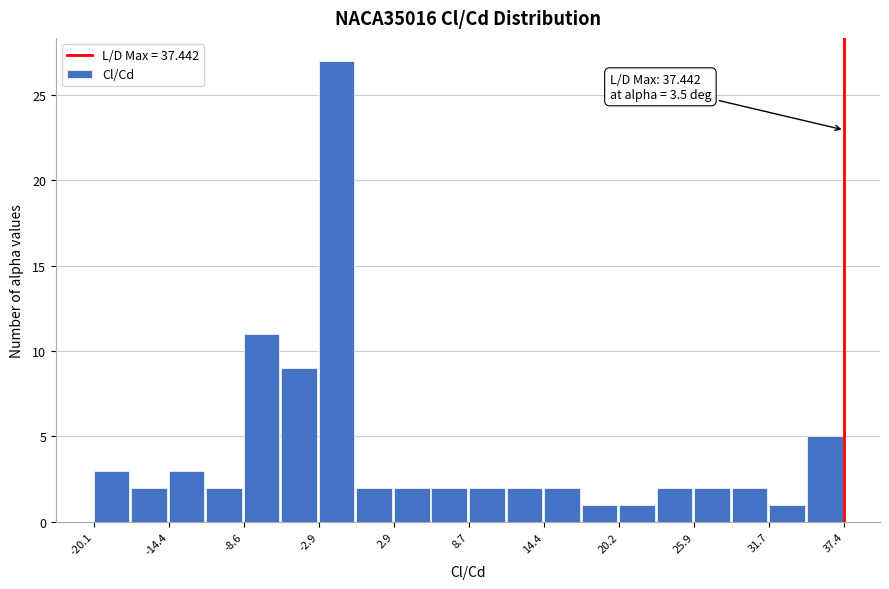

Read against the x-axis, roughly where is the centre of the tallest bar?

-1